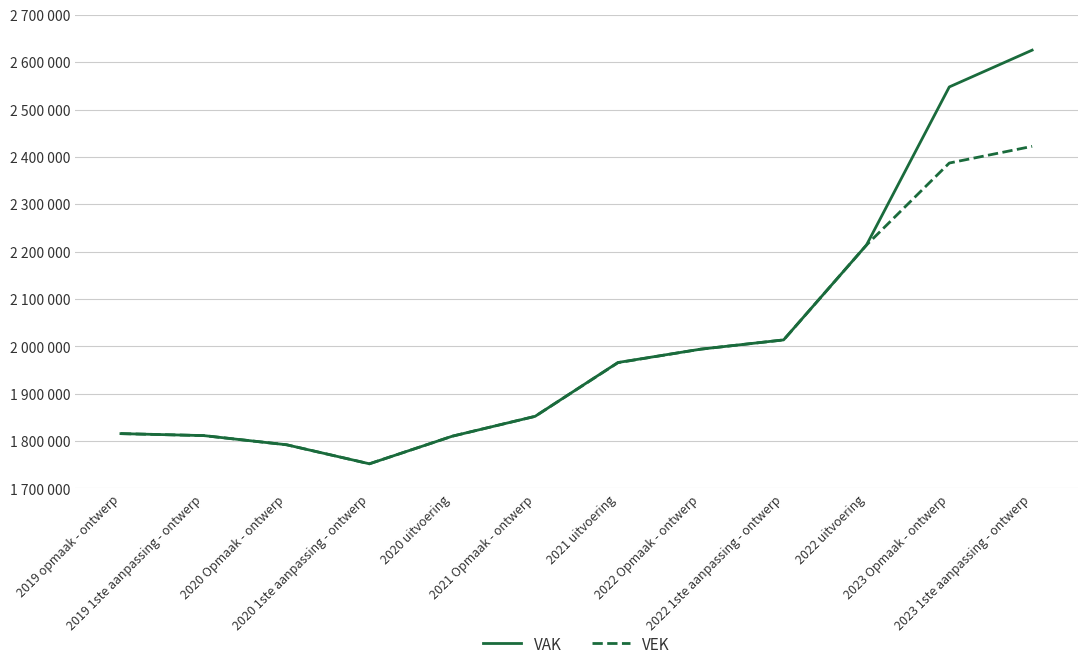

At which label is VAK closest to 2188715?

2022 uitvoering